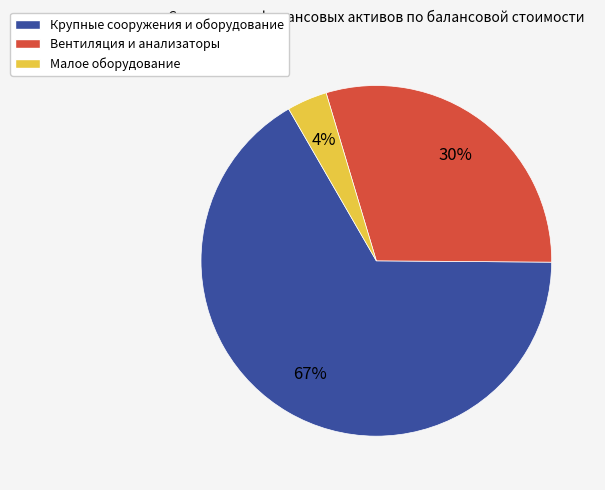

Which category has the smallest portion of the pie?

Малое оборудование